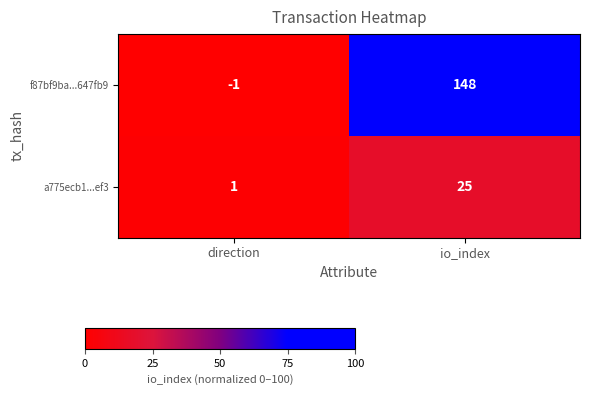

Which category has the lowest value across all series?

direction